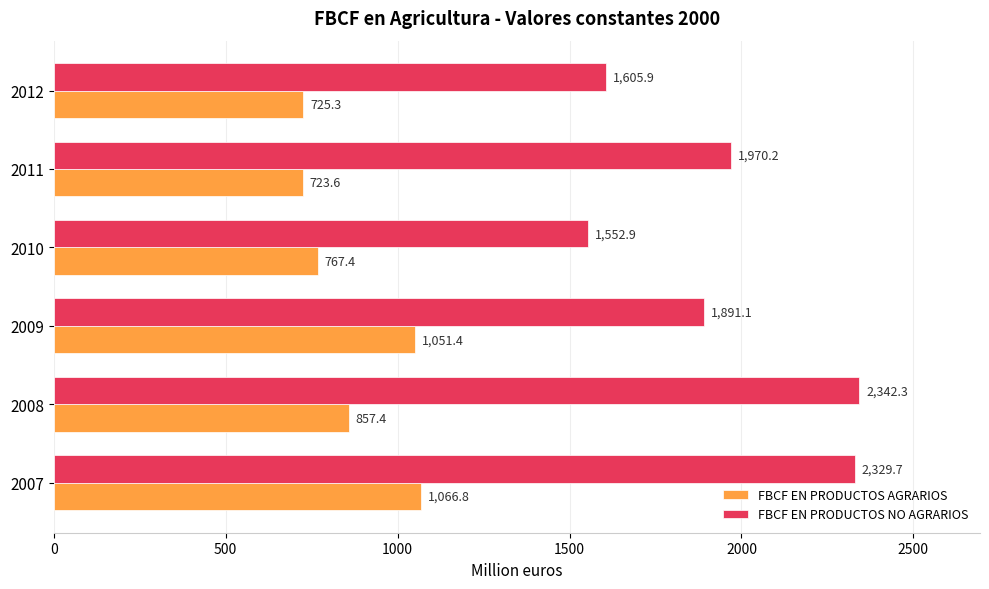

True or false: FBCF EN PRODUCTOS NO AGRARIOS has a value of 2329.7 at 2007.

True